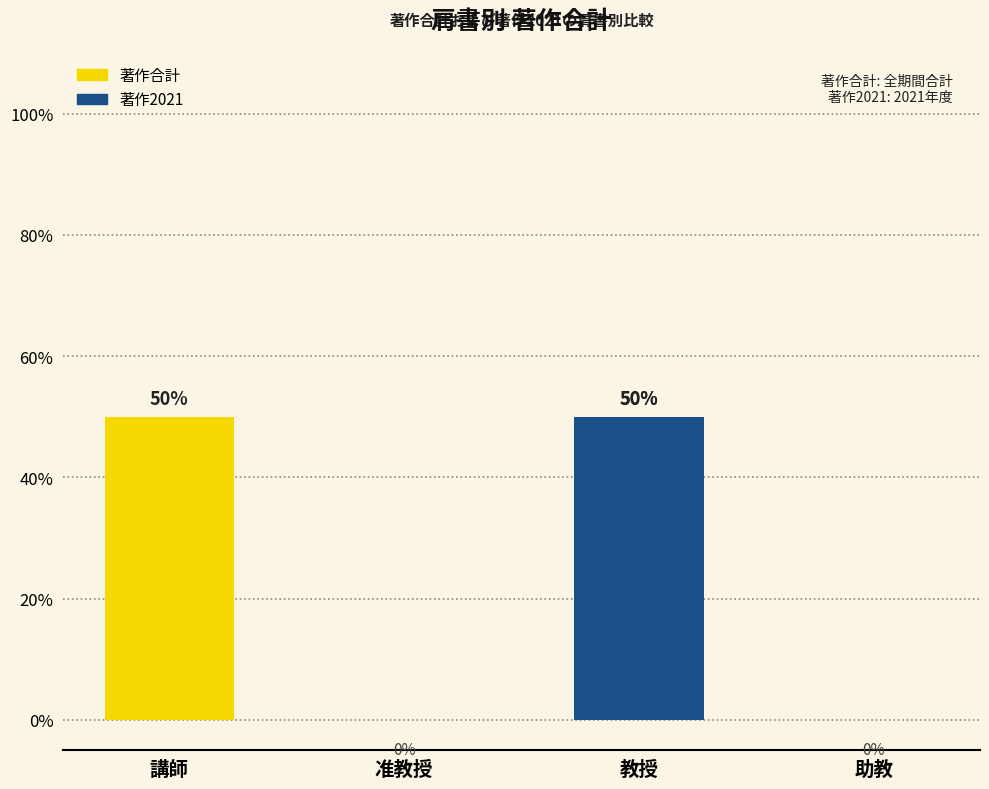

Rank the series by their maximum value, from lowest to highest.

著作合計, 著作2021